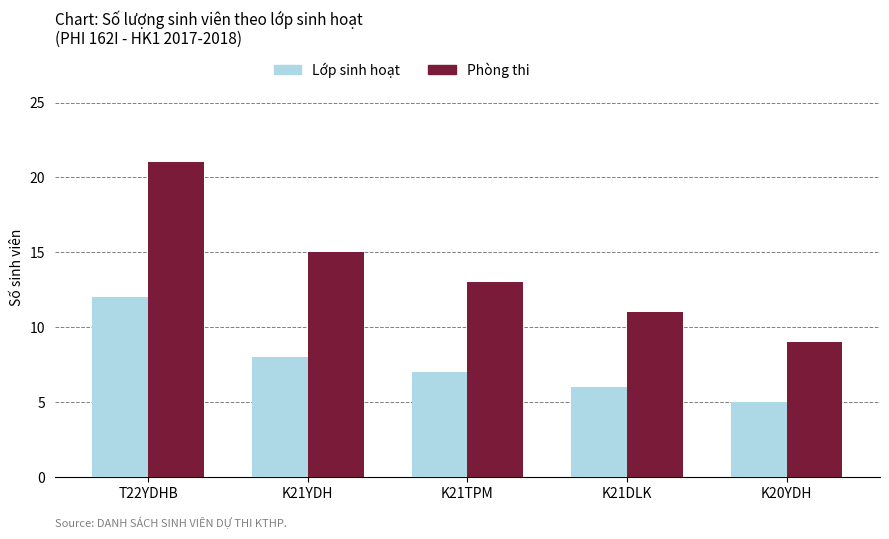

At which category does the chart reach its minimum across all series?

K20YDH